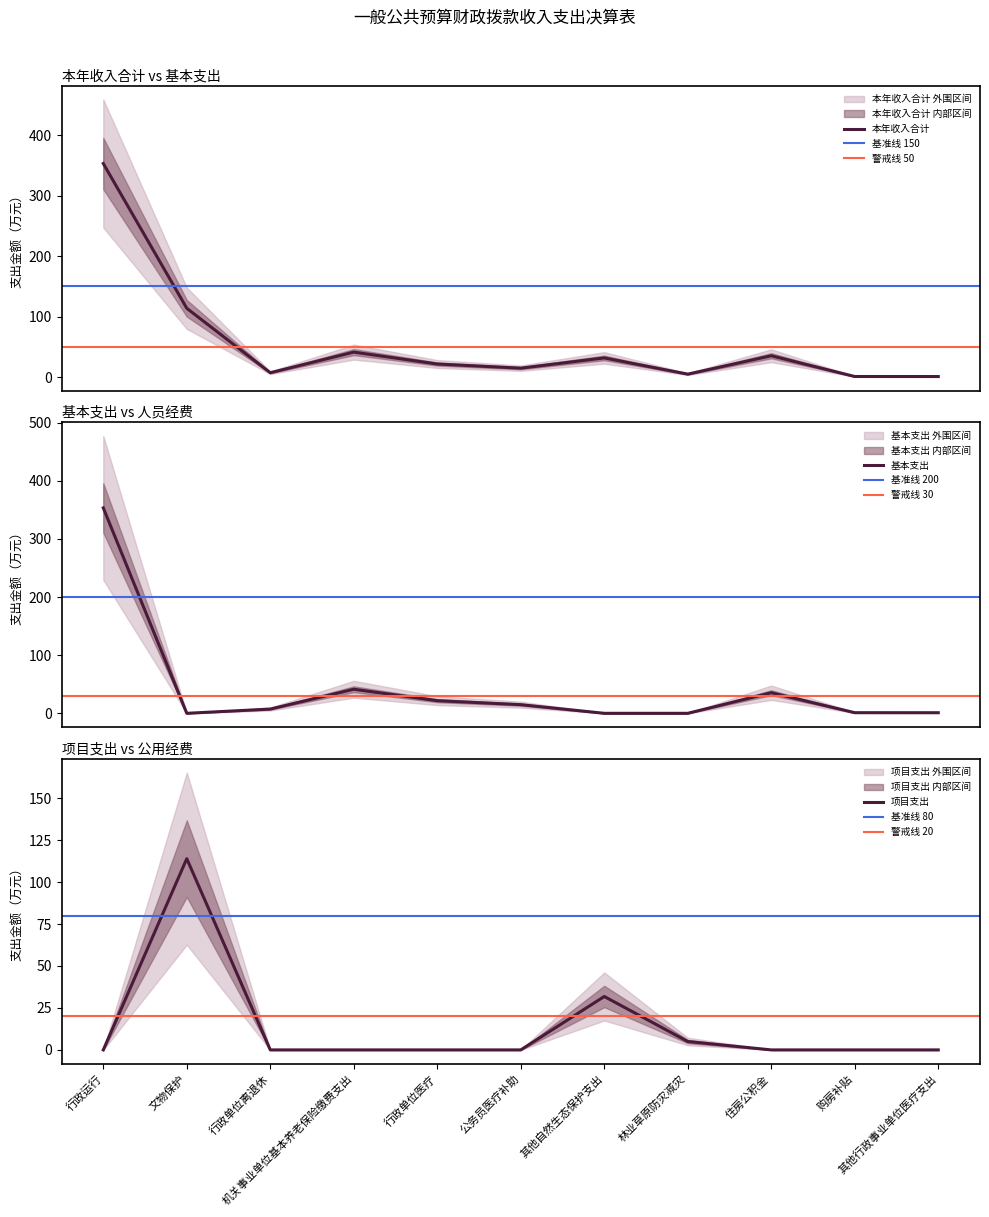

What position from the right is 行政单位医疗?

7